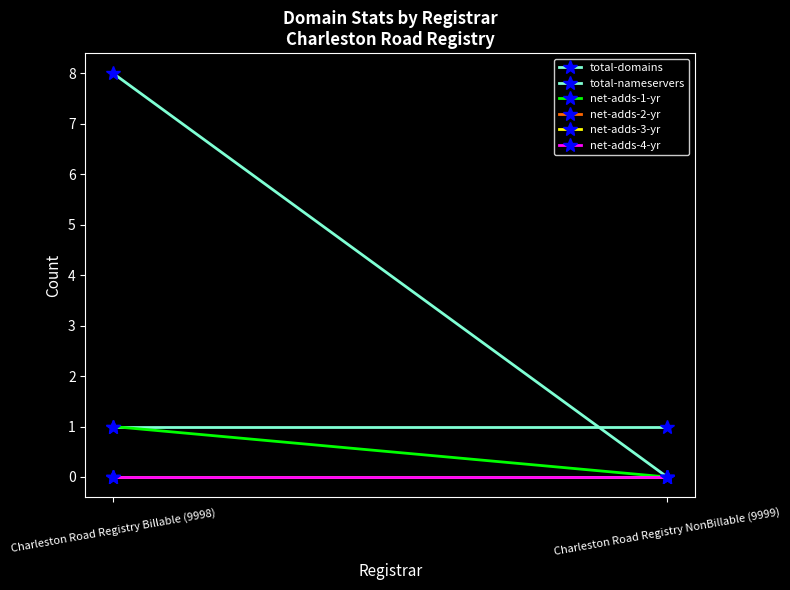

Reading left to right, transcribe all the data shown in this chart.

total-domains: 1	1
total-nameservers: 8	0
net-adds-1-yr: 1	0
net-adds-2-yr: 0	0
net-adds-3-yr: 0	0
net-adds-4-yr: 0	0